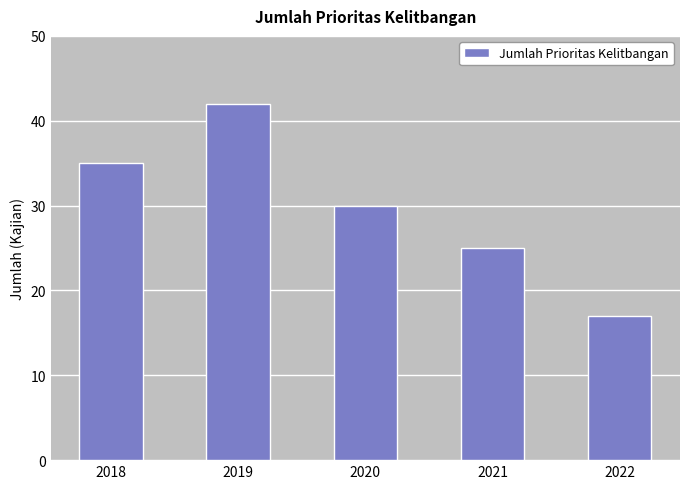

What is the difference between the second highest and minimum values?

18